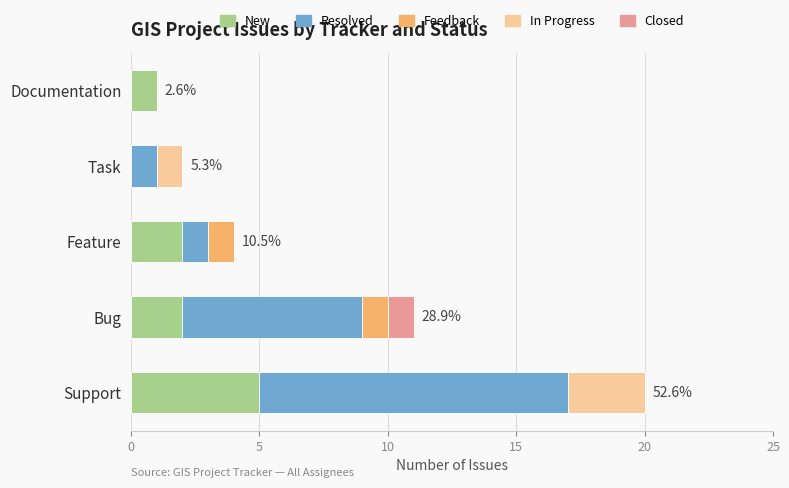

At which category is the sum across all series the highest?

Support